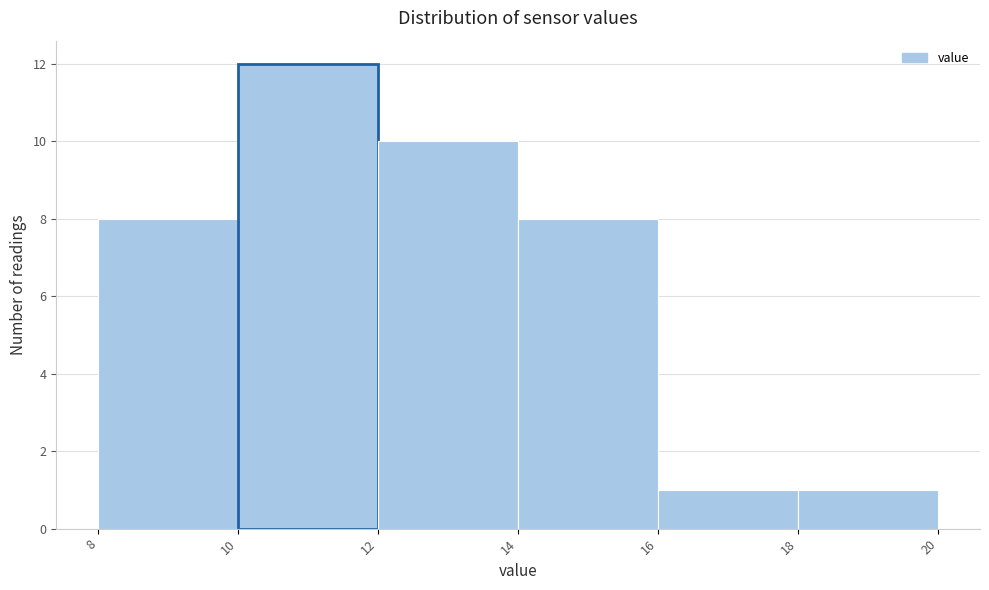

What is the height of the bar covering 14 to 16 on the x-axis? The values are not printed on the chart, so give them approximately, as read against the axis.

8